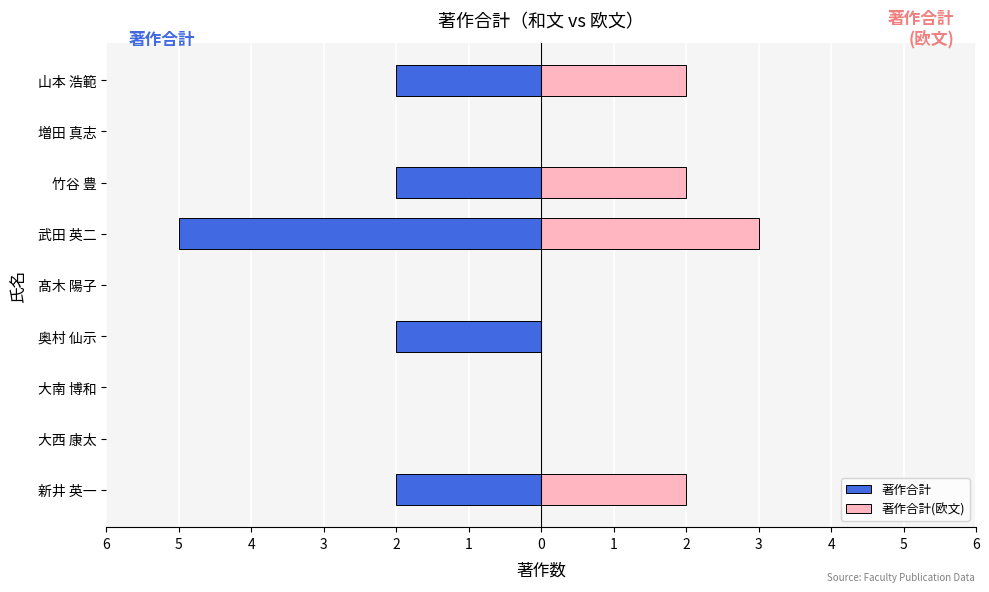

Reading left to right, extract all data points from this chart.

著作合計: -2	0	0	-2	0	-5	-2	0	-2
著作合計(欧文): 2	0	0	0	0	3	2	0	2